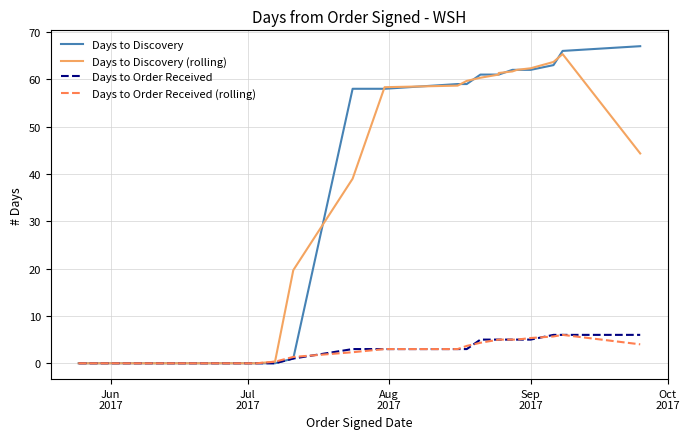

How many distinct data groups are displayed?

4